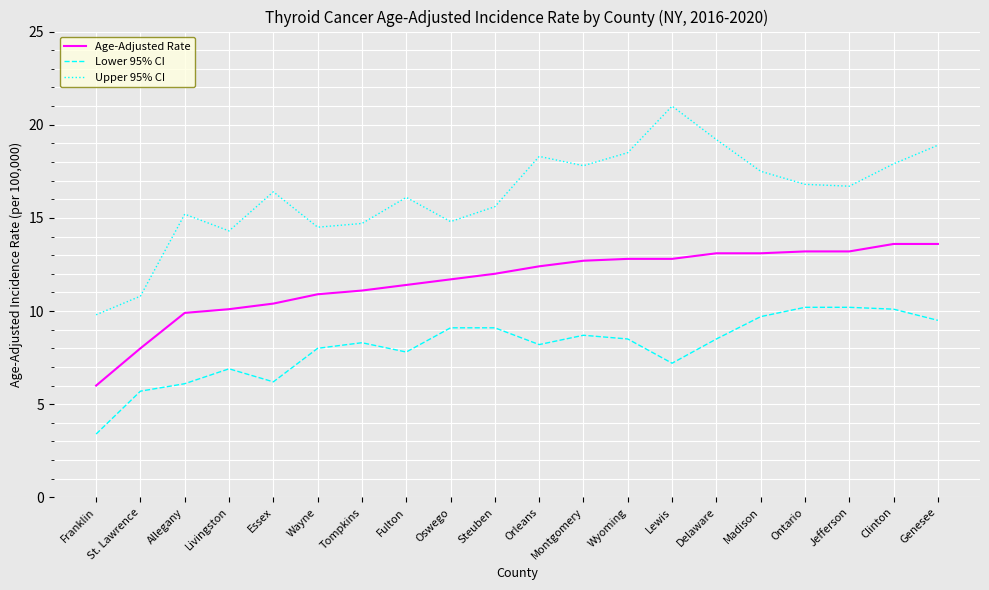

Which series has the largest total across all categories?

Upper 95% CI